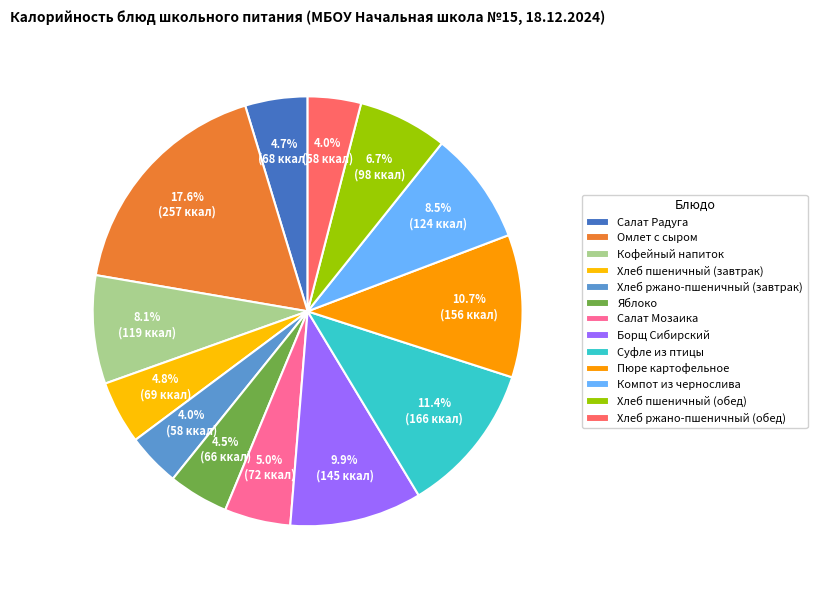

Is there any slice that represents more than half of the pie?

No